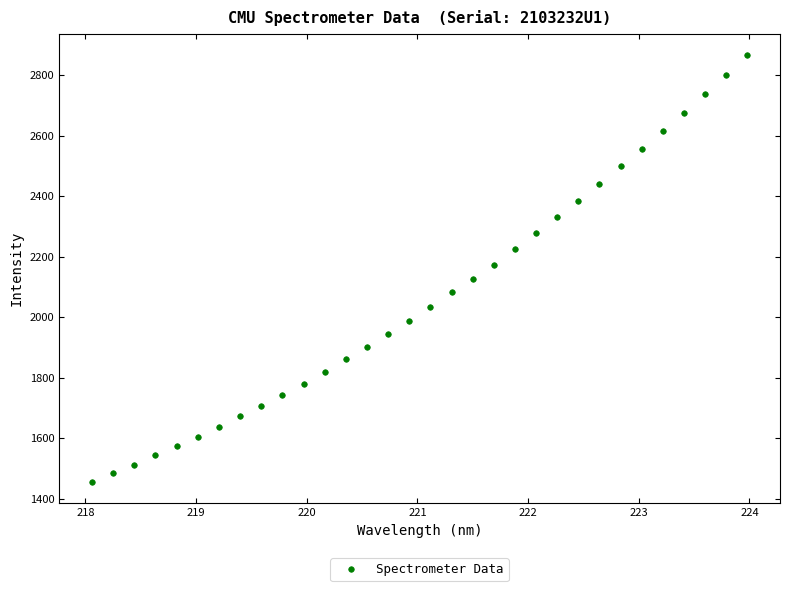

What is the range of Y values (max minus min)?

1409.7